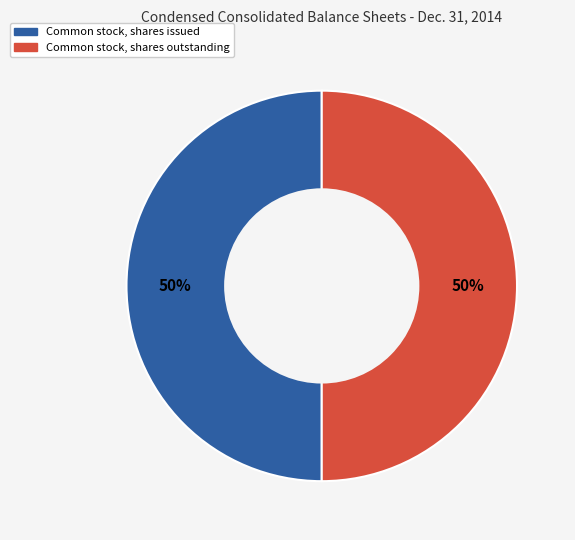

To the nearest percent, what is the average slice percentage?

50%